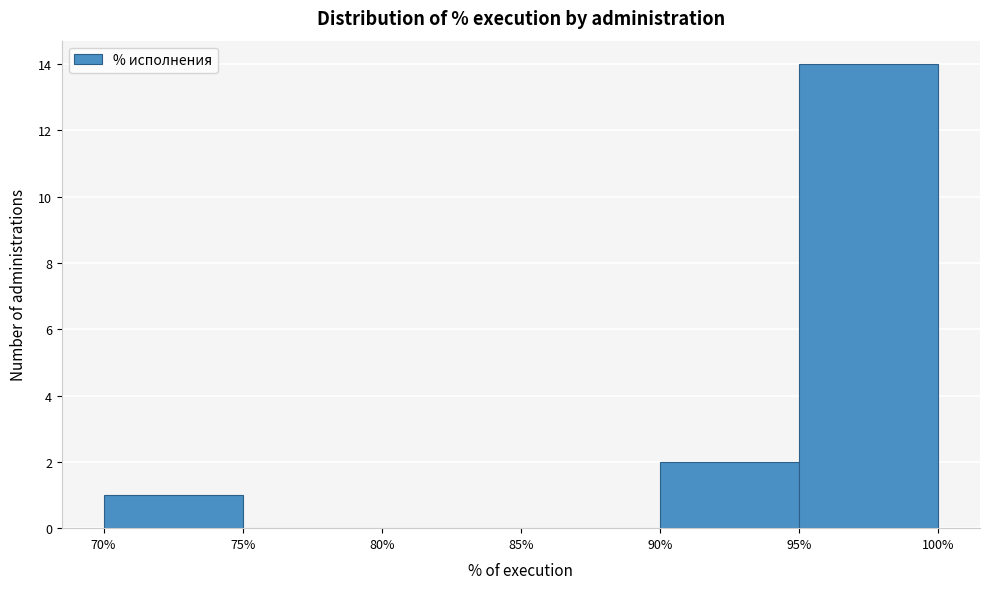

What is the height of the bar covering 95% to 100% on the x-axis? The values are not printed on the chart, so give them approximately, as read against the axis.

14